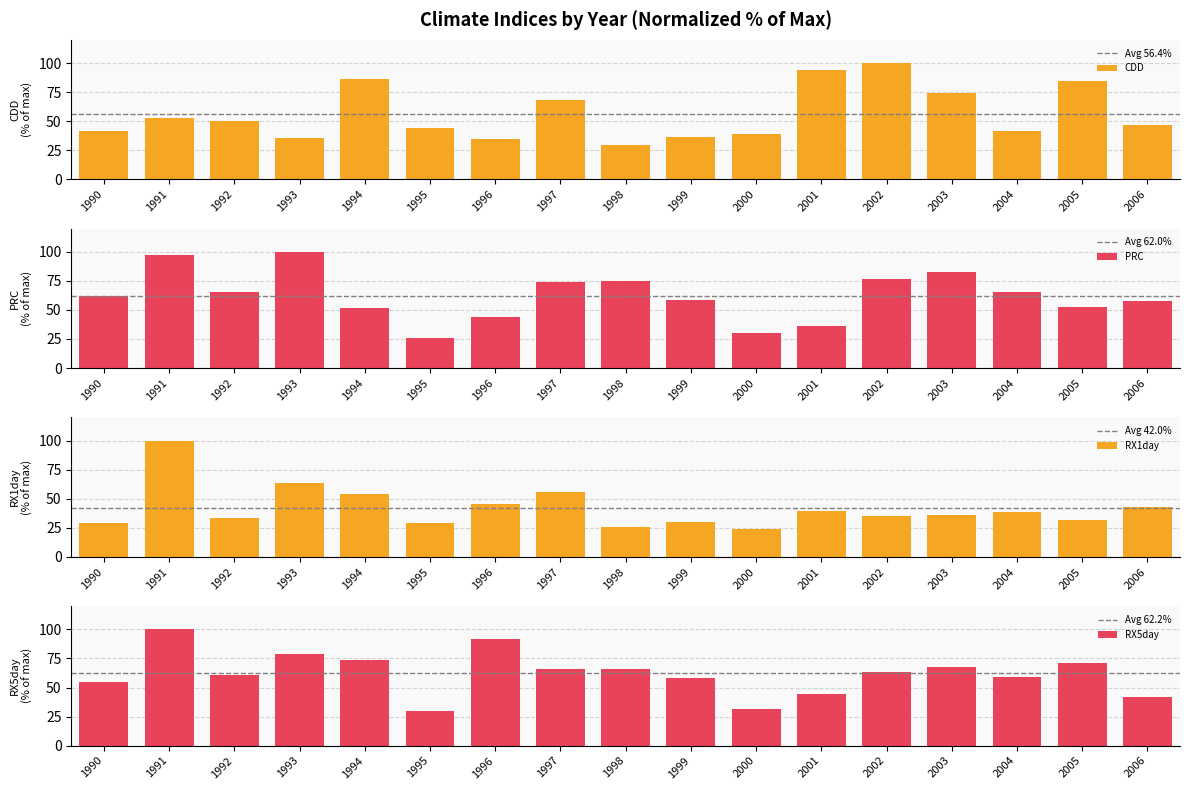

Rank the series by their maximum value, from highest to lowest.

Avg 62.2%, Avg 62.0%, Avg 56.4%, Avg 42.0%